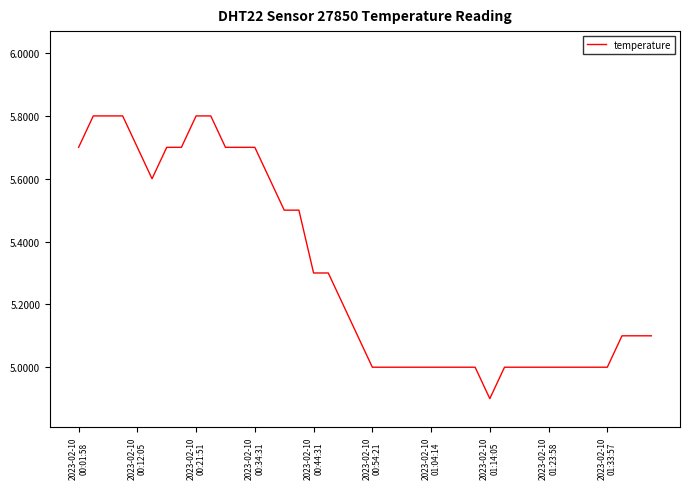

What is the minimum value shown in the chart?

4.9